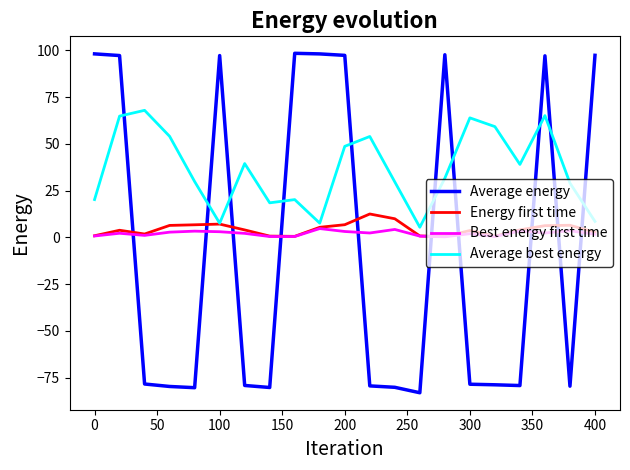

How many intersections are there between Best energy first time and Average energy?

10